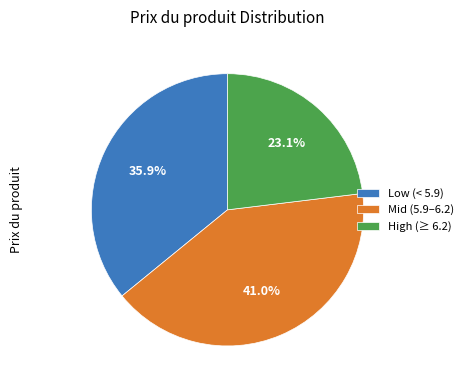

Is the sum of Mid (5.9–6.2) and Low (< 5.9) greater than half?

Yes